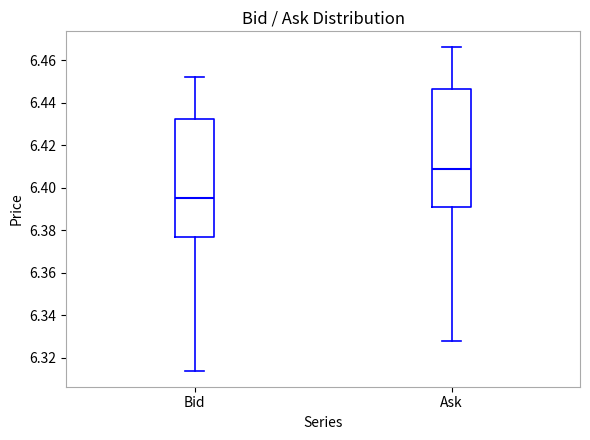

Where does the lower whisker of the box for Bid end on the y-axis? The values are not printed on the chart, so give them approximately, as read against the axis.

6.314